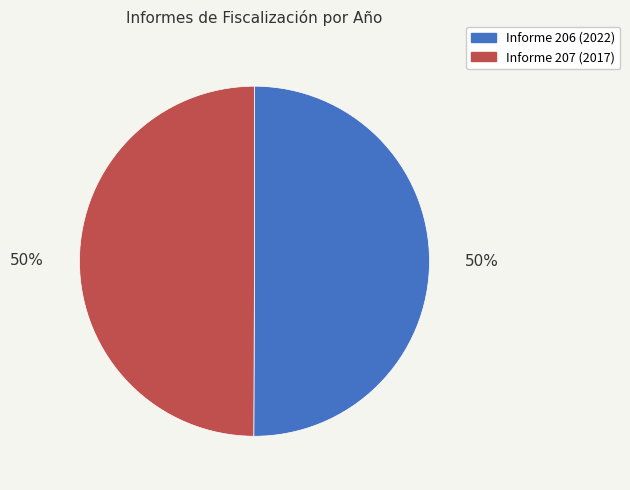

To the nearest percent, what is the average slice percentage?

50%